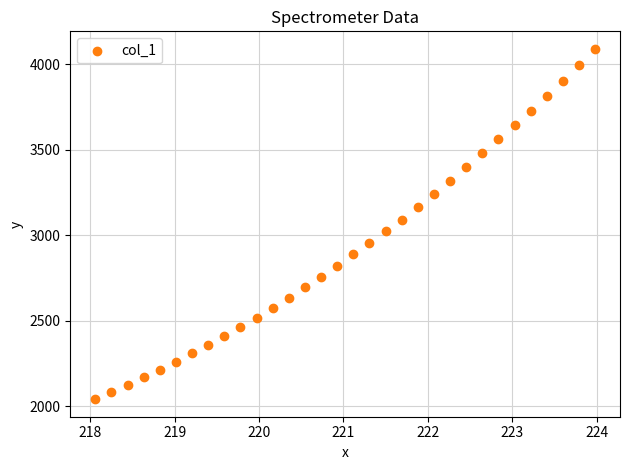

What is the range of Y values (max minus min)?

2051.1